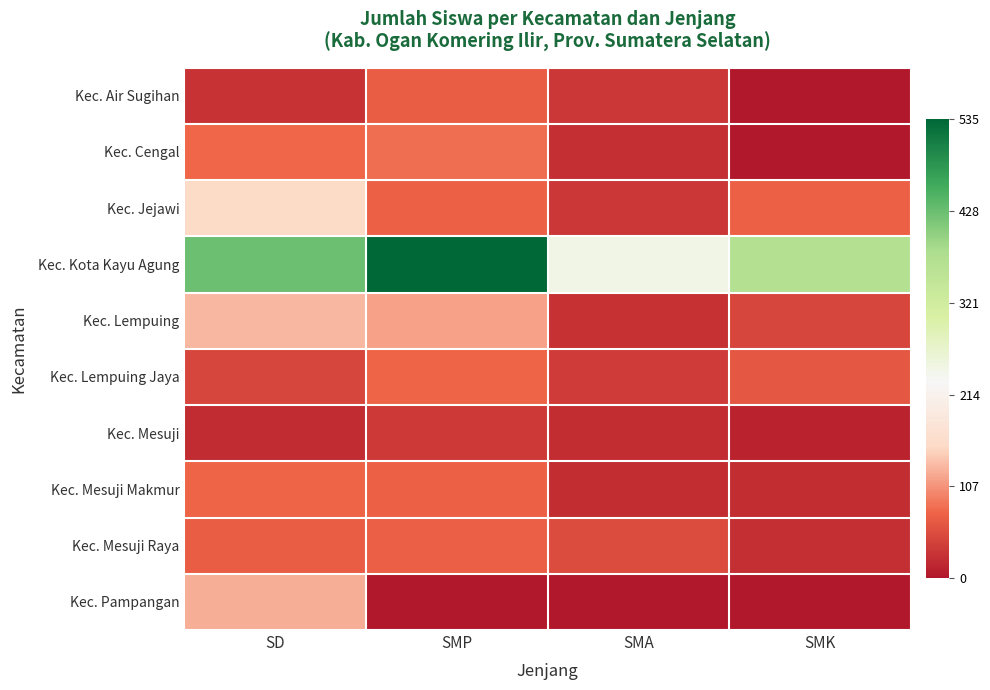

Which series has the largest total across all categories?

Kec. Kota Kayu Agung